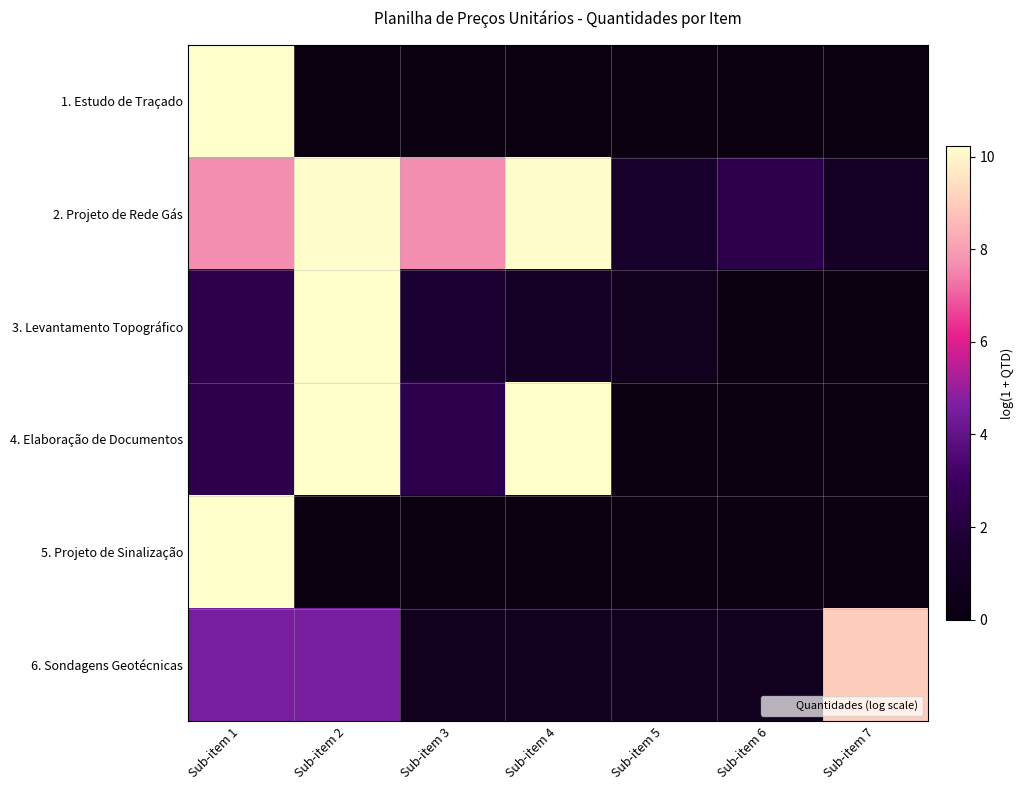

Which series has the largest range (max minus min)?

1. Estudo de Traçado